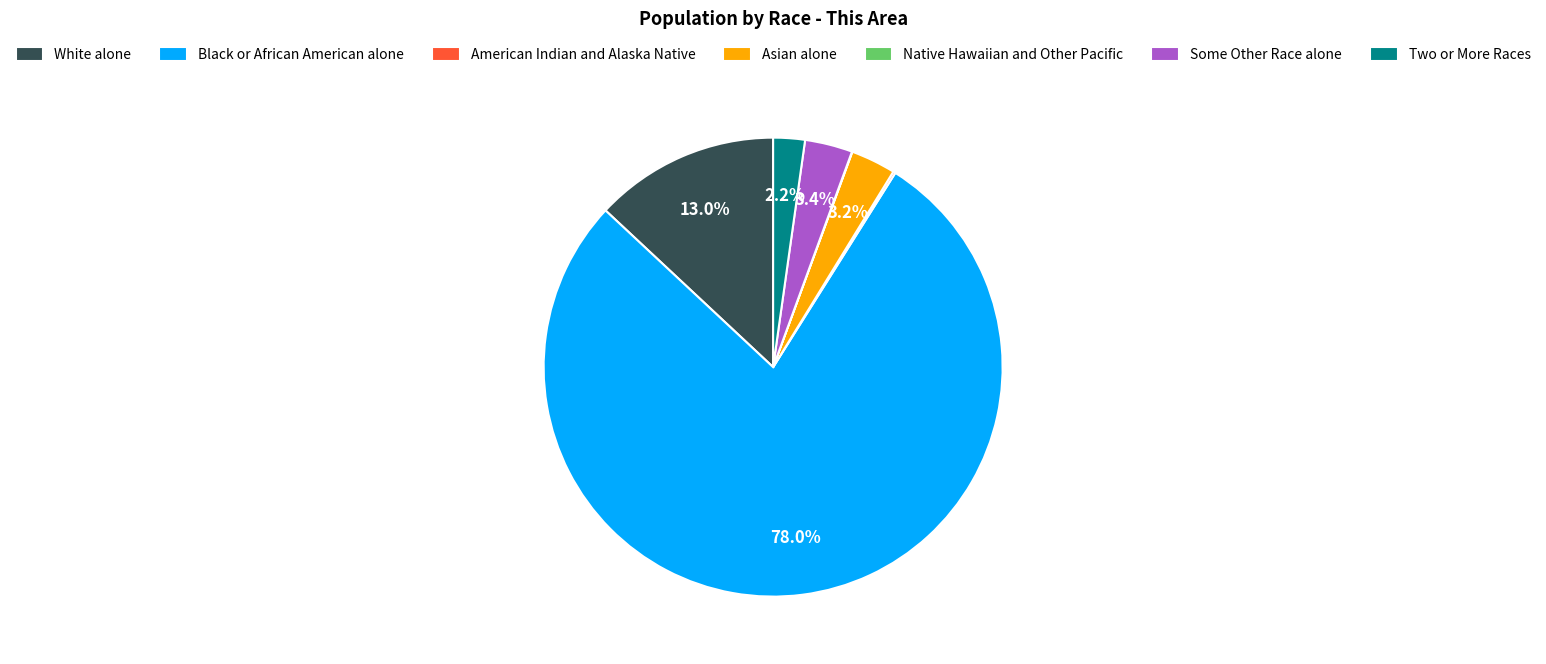

Between Some Other Race alone and Two or More Races, which is larger?

Some Other Race alone